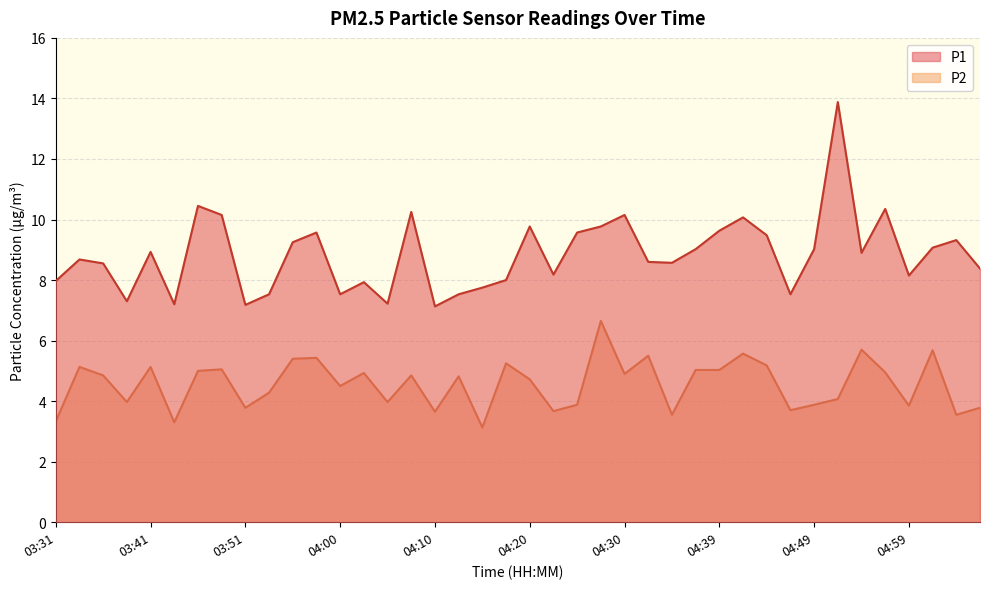

Reading right to left, extract all data points from this chart.

P1: 05:06=8.4	05:04=9.3	05:01=9.1	04:59=8.2	04:56=10.3	04:54=8.9	04:51=13.9	04:49=9.0	04:47=7.5	04:44=9.5	04:42=10.1	04:39=9.6	04:37=9.0	04:34=8.6	04:32=8.6	04:30=10.2	04:27=9.8	04:25=9.6	04:22=8.2	04:20=9.8	04:17=8.0	04:15=7.8	04:13=7.5	04:10=7.1	04:08=10.2	04:05=7.2	04:03=7.9	04:00=7.5	03:58=9.6	03:56=9.2	03:53=7.5	03:51=7.2	03:48=10.2	03:46=10.4	03:43=7.2	03:41=8.9	03:39=7.3	03:36=8.6	03:34=8.7	03:31=8.0
P2: 05:06=3.8	05:04=3.5	05:01=5.7	04:59=3.9	04:56=5.0	04:54=5.7	04:51=4.1	04:49=3.9	04:47=3.7	04:44=5.2	04:42=5.6	04:39=5.0	04:37=5.0	04:34=3.5	04:32=5.5	04:30=4.9	04:27=6.7	04:25=3.9	04:22=3.7	04:20=4.7	04:17=5.2	04:15=3.1	04:13=4.8	04:10=3.6	04:08=4.8	04:05=4.0	04:03=4.9	04:00=4.5	03:58=5.4	03:56=5.4	03:53=4.3	03:51=3.8	03:48=5.0	03:46=5.0	03:43=3.3	03:41=5.1	03:39=4.0	03:36=4.8	03:34=5.1	03:31=3.3